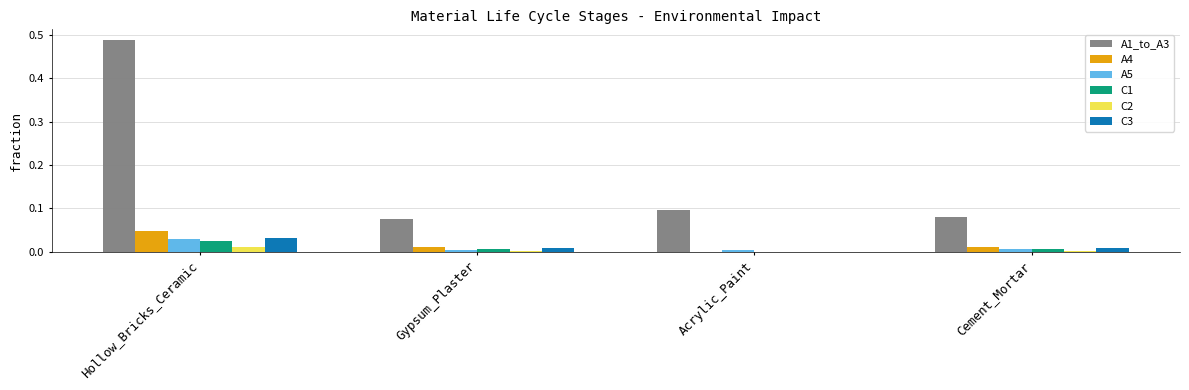

What are all the series names shown in the legend?

A1_to_A3, A4, A5, C1, C2, C3